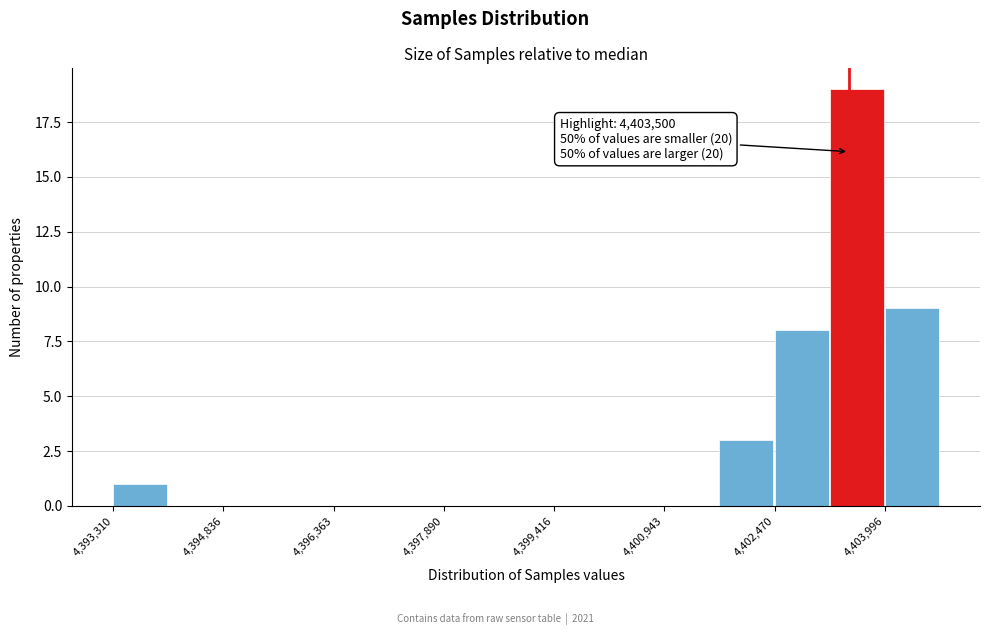

Around what value on the x-axis is the tallest bar? Give the approximate position of its centre, as read against the axis.

4403600